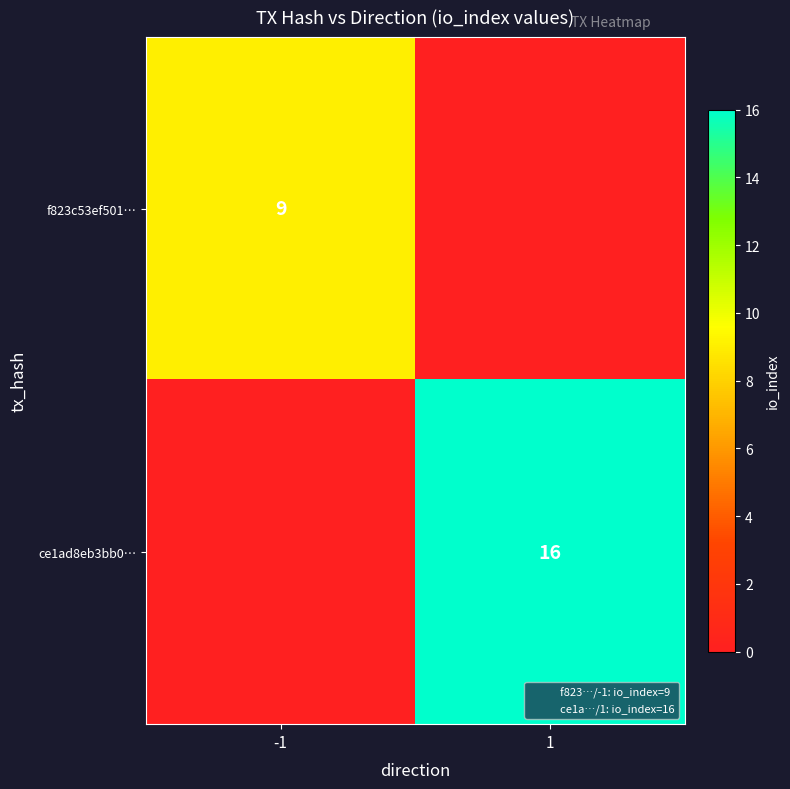

Rank the categories by f823c53ef501… value from lowest to highest.

1, -1